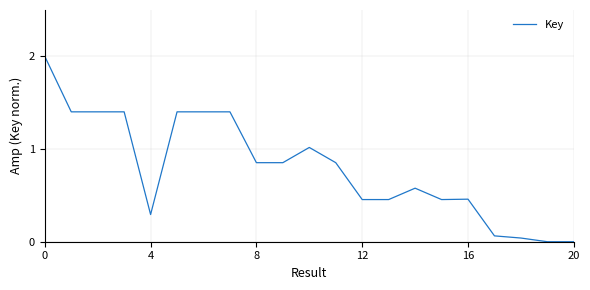

What is the difference between the maximum and minimum values?

2.0